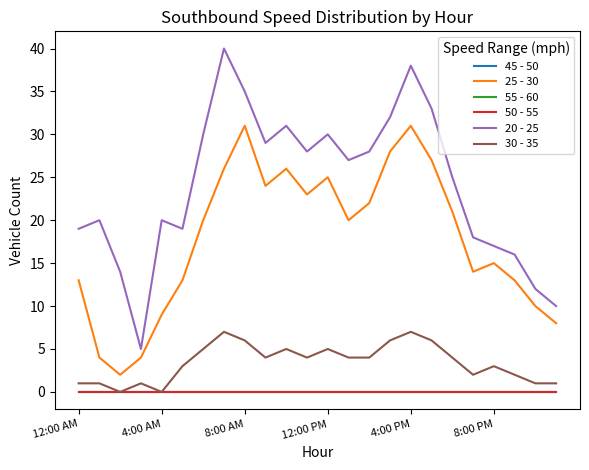

Does the chart have visible grid lines?

No